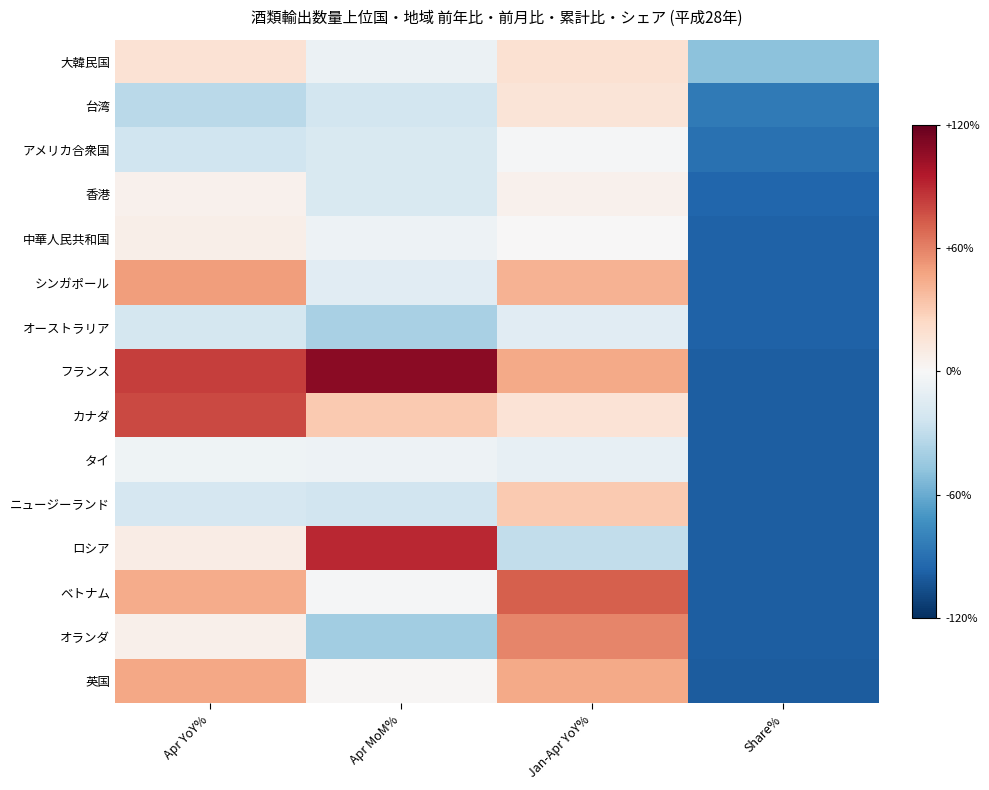

At how many categories does at least one series exceed 0?

3